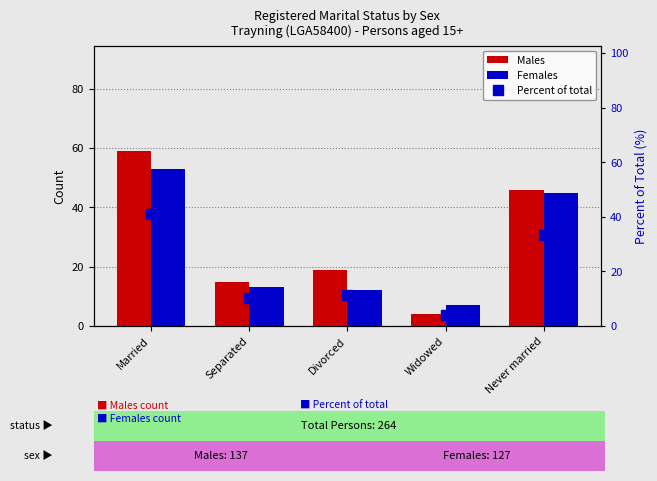

The value of Males at Married is 105.4. True or false?

False